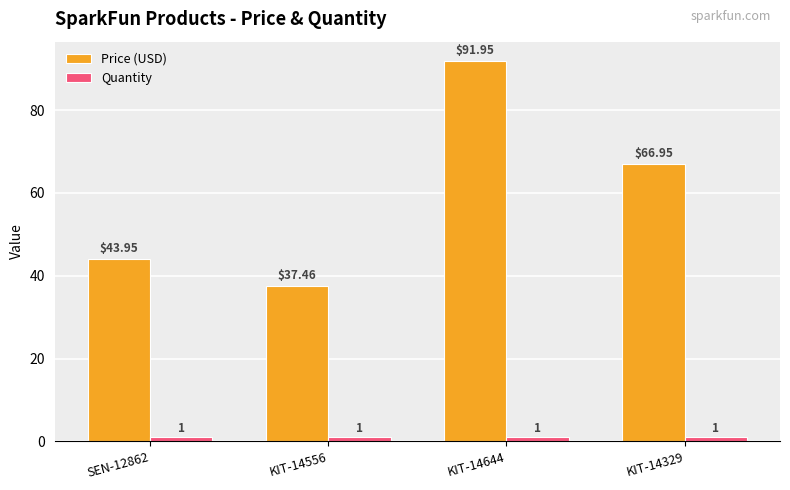

Rank the series by their maximum value, from lowest to highest.

Quantity, Price (USD)